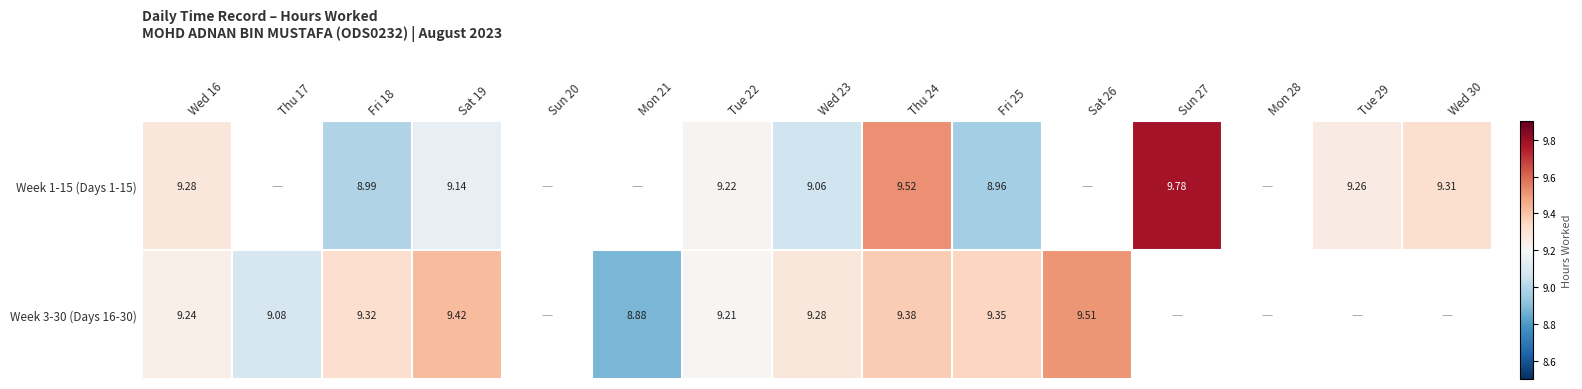

What is the lowest value of the Week 1-15 (Days 1-15) series?

9.0